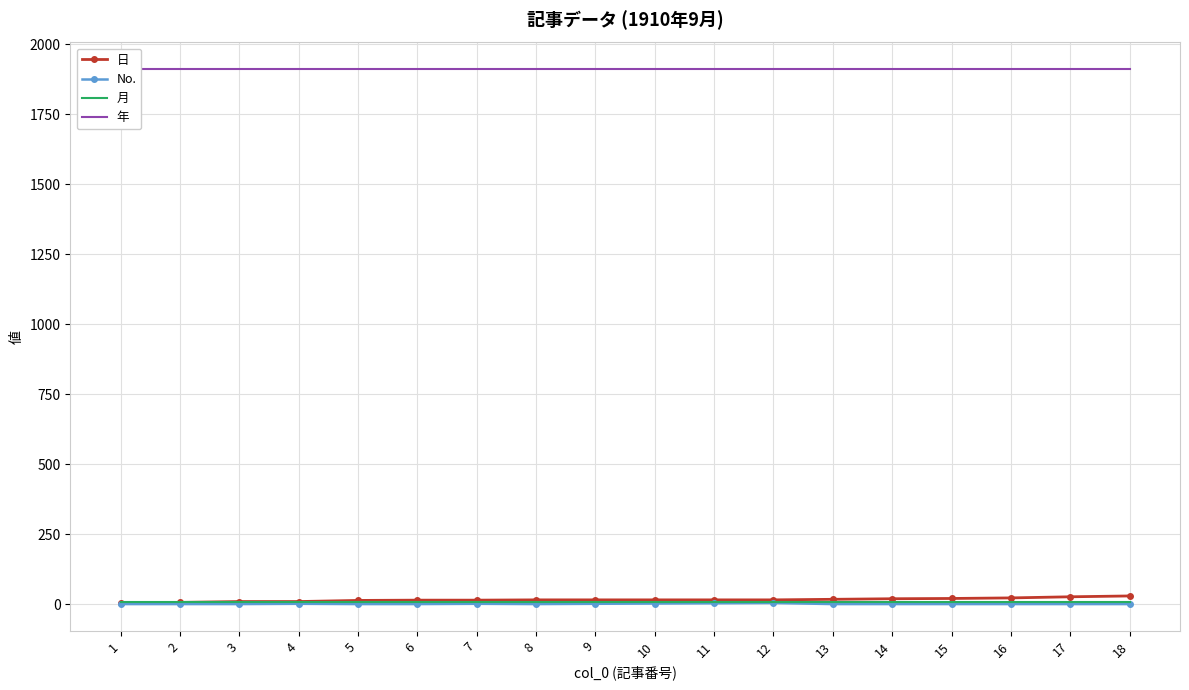

Which has a higher value, 17 or 16?

17